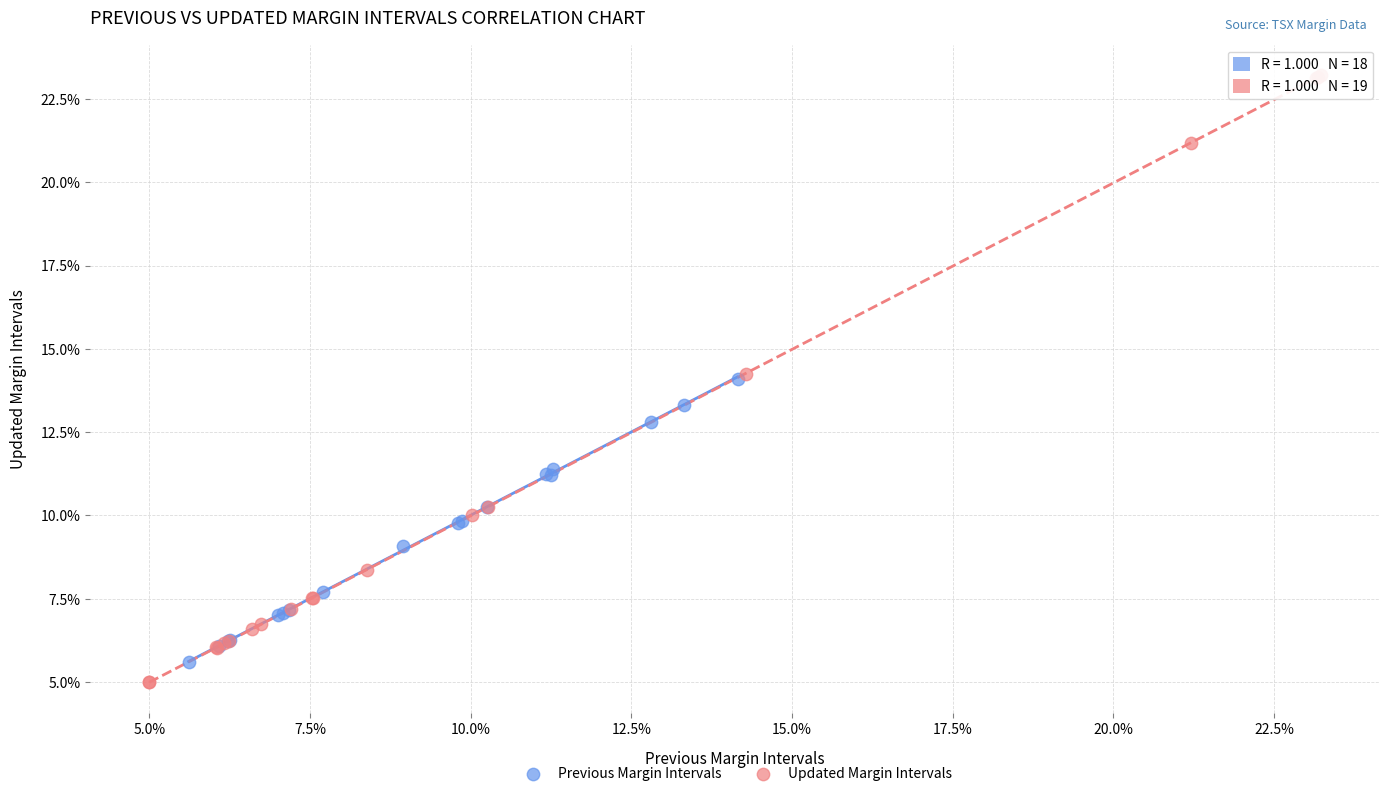

What are all the series names shown in the legend?

Previous Margin Intervals, Updated Margin Intervals